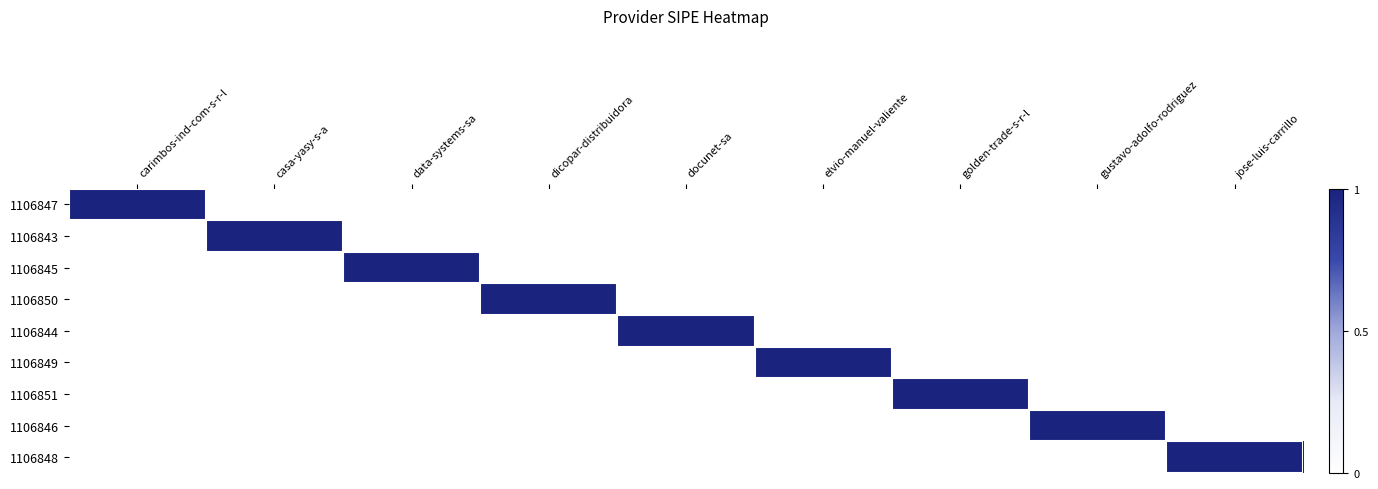

What is the spread (max minus min) of values at elvio-manuel-valiente?

1